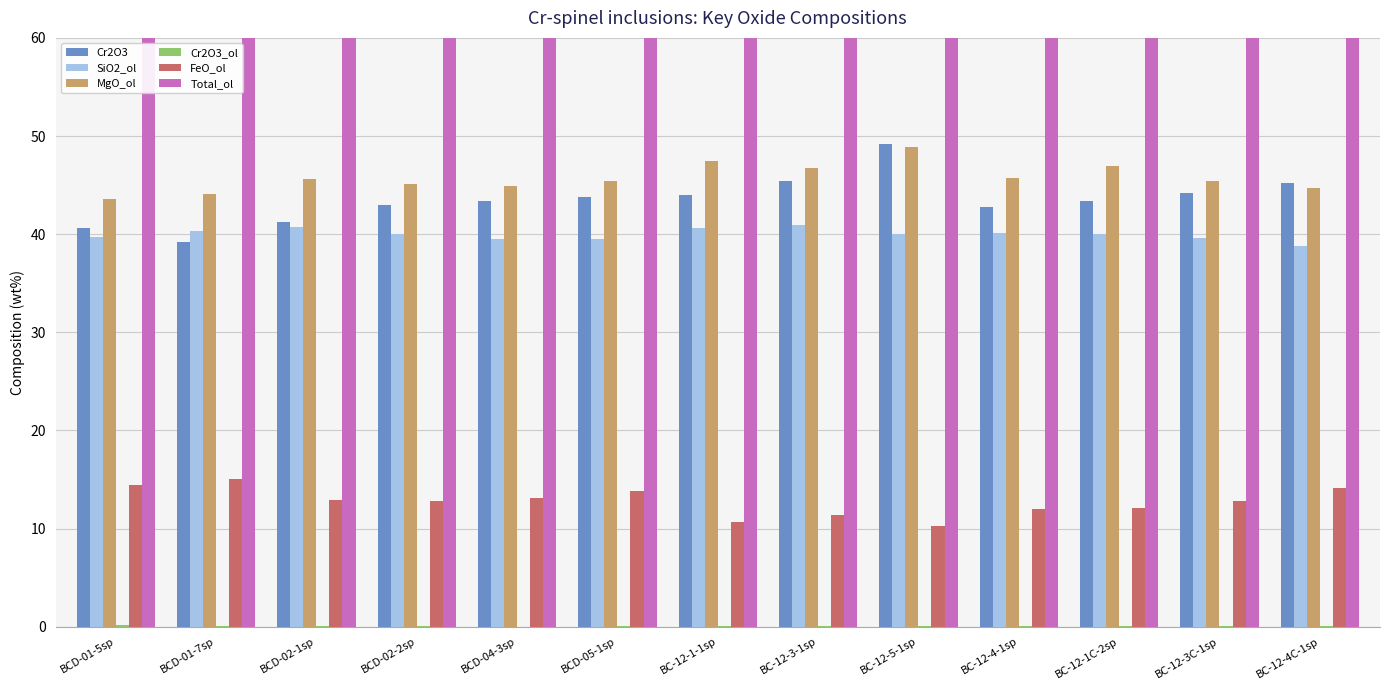

Is the value of Cr2O3 at BC-12-3C-1sp greater than the value of FeO_ol at BC-12-5-1sp?

Yes